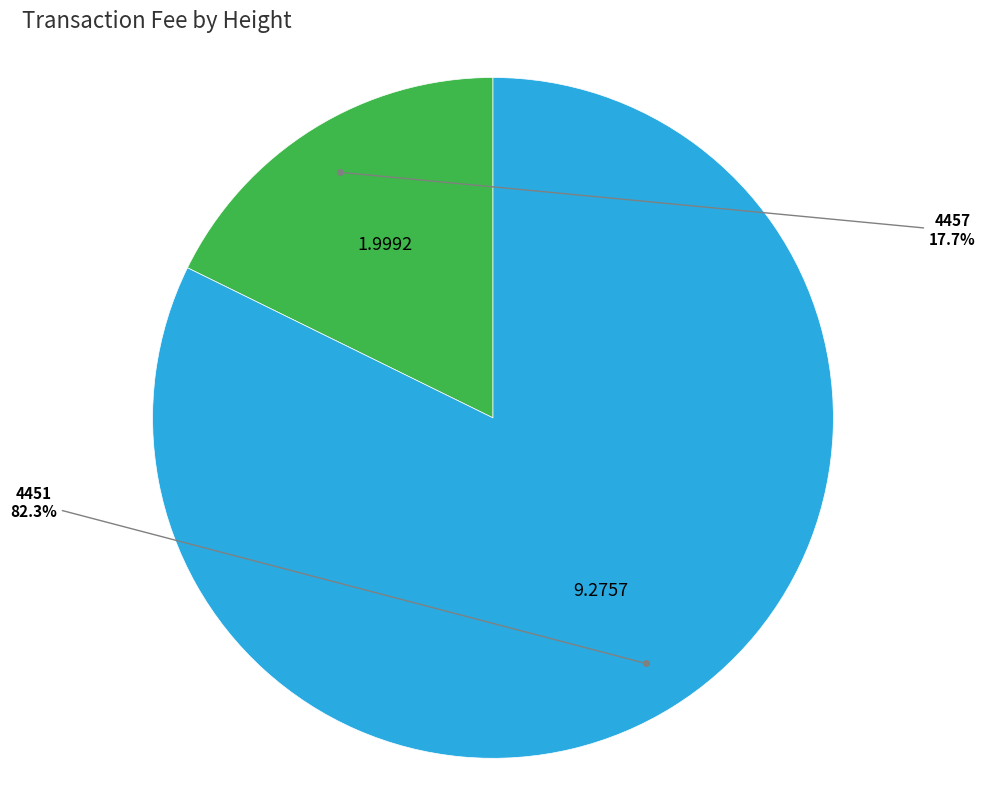

Is there any slice that represents more than half of the pie?

Yes